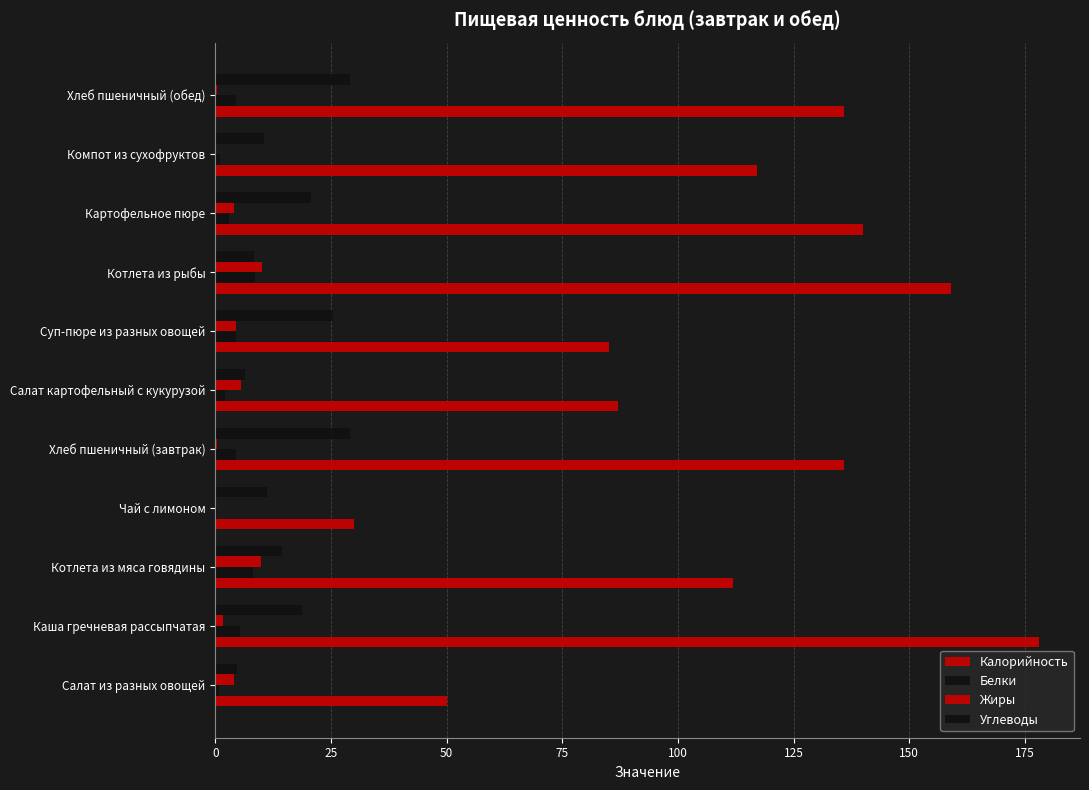

How many categories are shown in the chart?

11